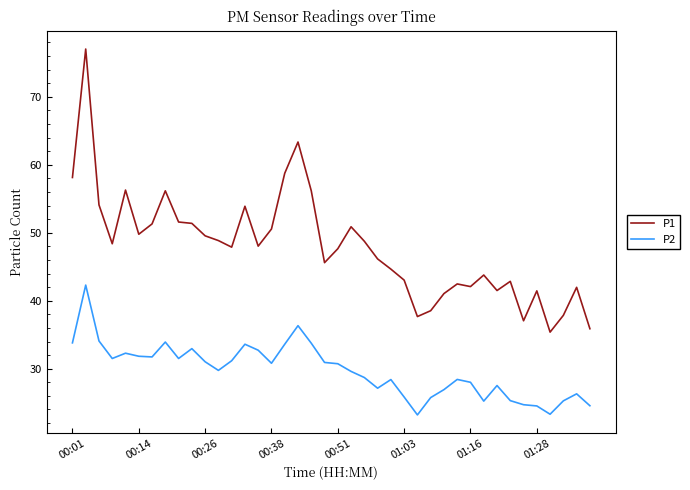

True or false: P2 and P1 intersect in this chart.

False